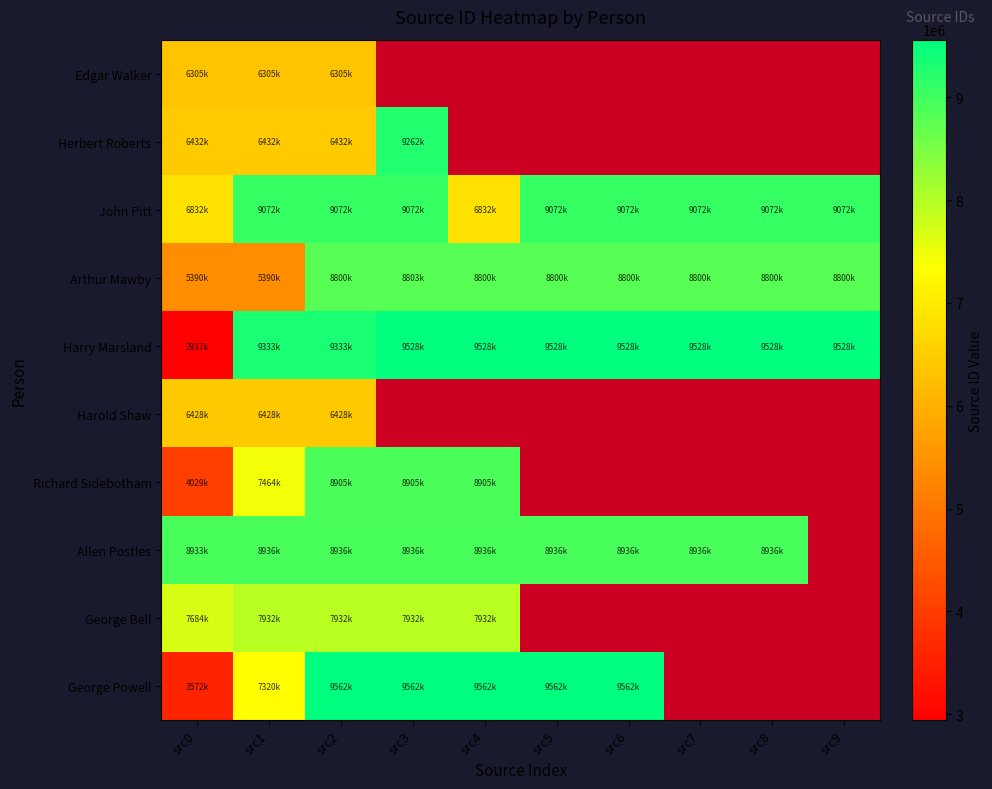

Rank the categories by Herbert Roberts value from lowest to highest.

src0, src1, src2, src3, src4, src5, src6, src7, src8, src9